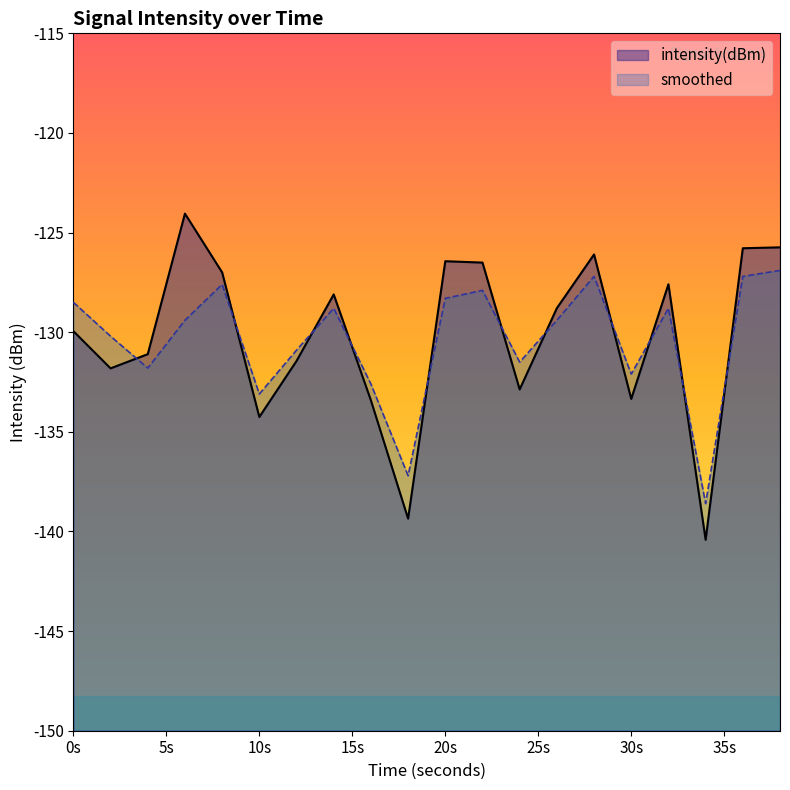

Which category has the lowest value across all series?

34